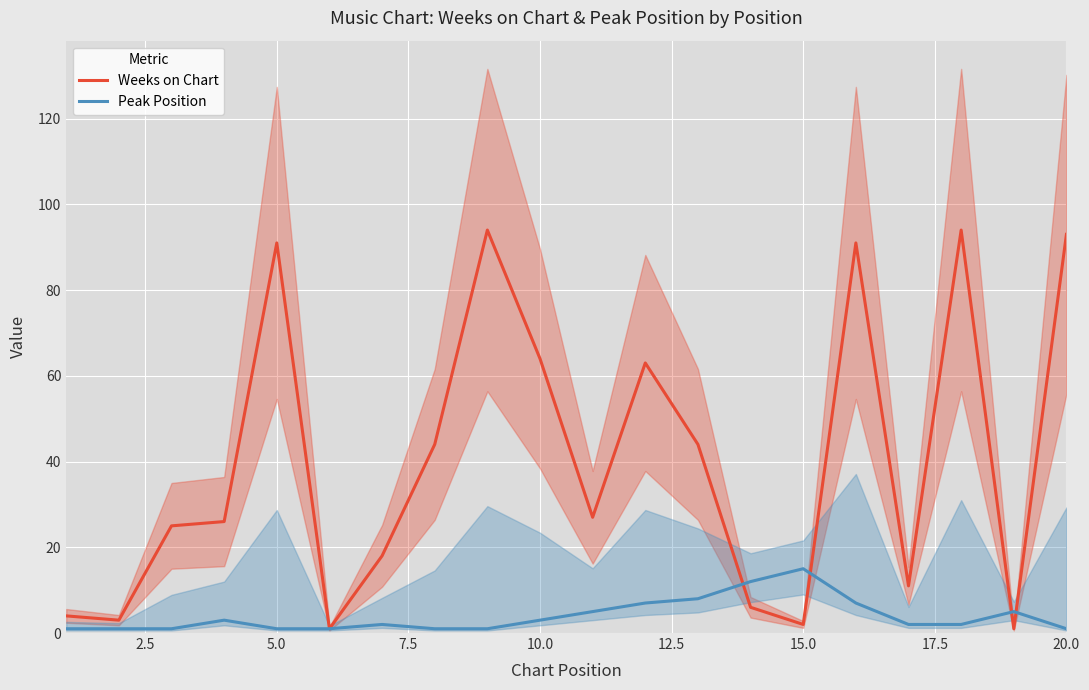

Rank the series by their maximum value, from lowest to highest.

Peak Position, Weeks on Chart